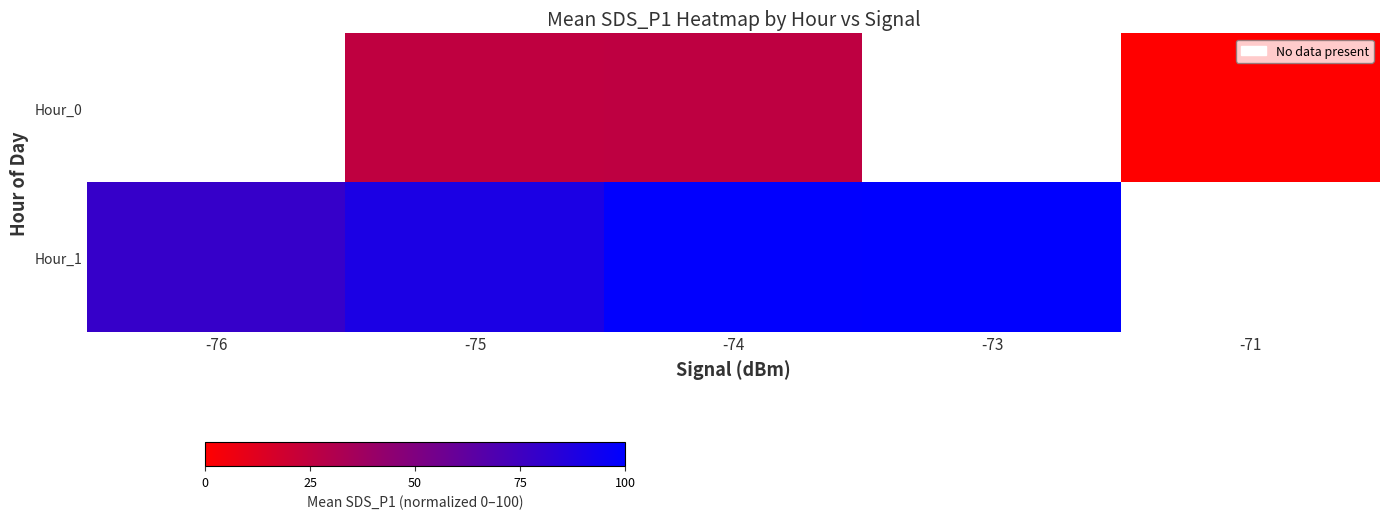

How many values in Hour_1 are above zero?

4